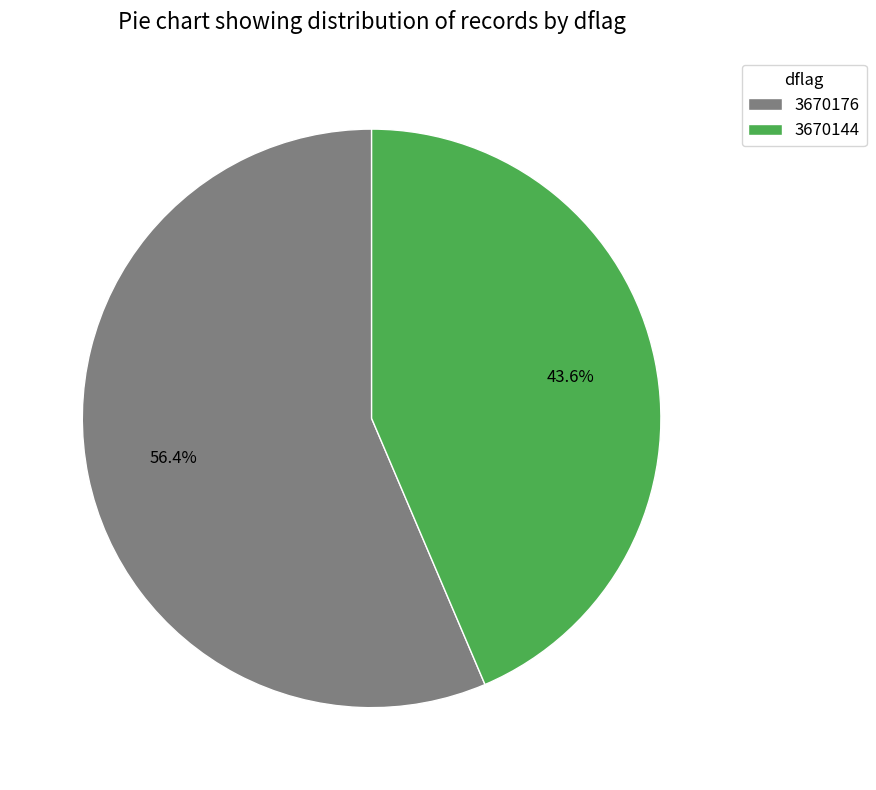

Does 3670176 represent more than half of the total?

Yes